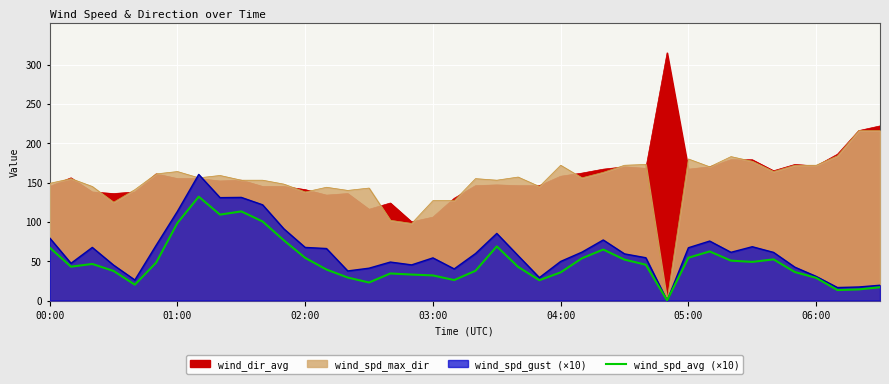

Does the chart display data point markers on the line(s)?

No